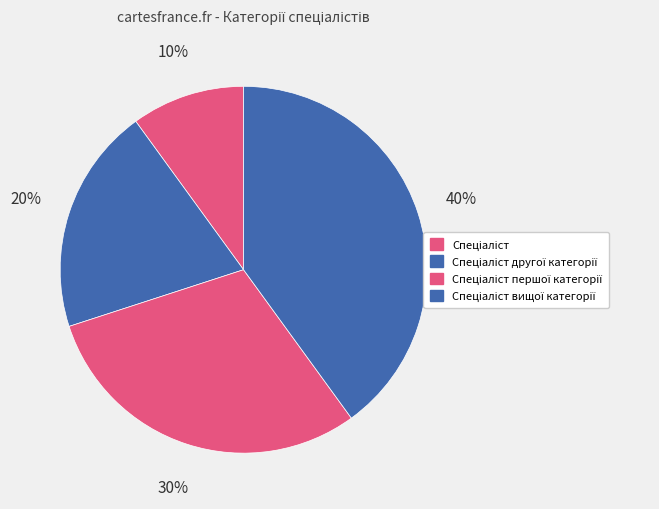

True or false: Спеціаліст accounts for 10% of the total.

True